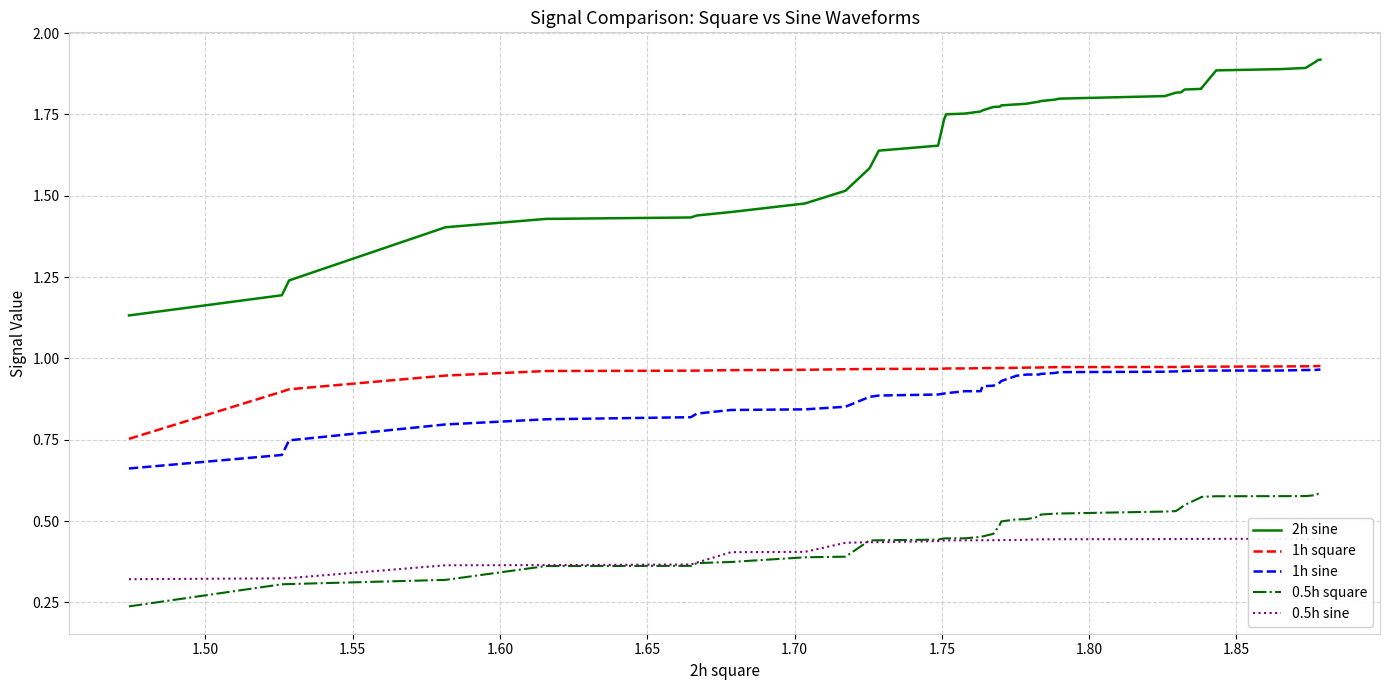

True or false: 1h sine and 2h sine cross at least once.

False